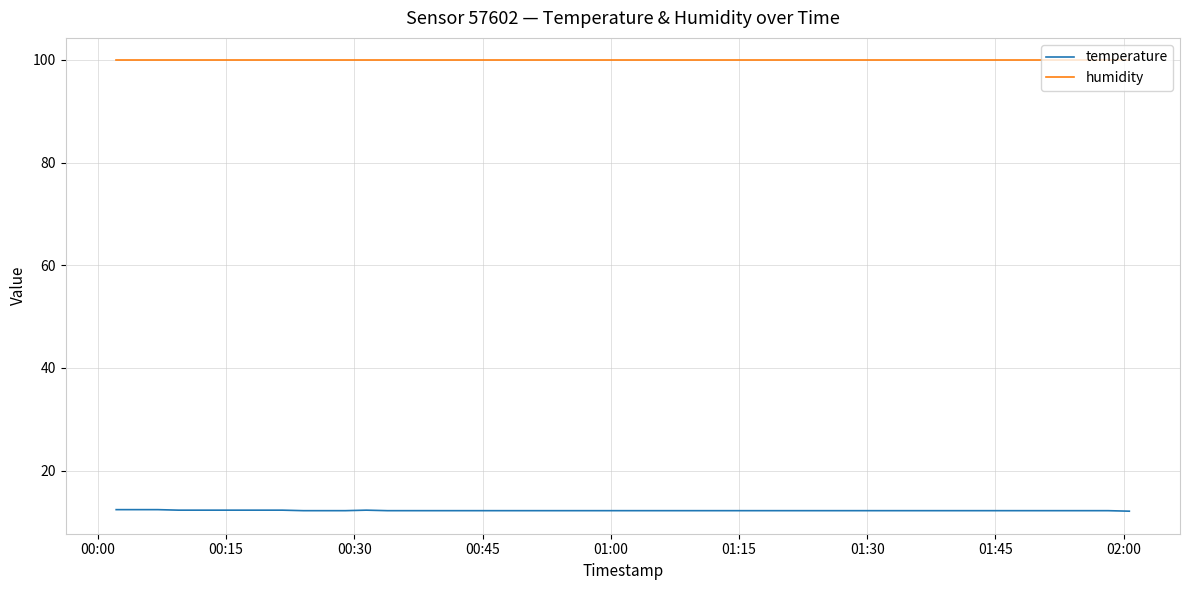

What is the difference between the maximum and minimum values in the temperature series?

0.3